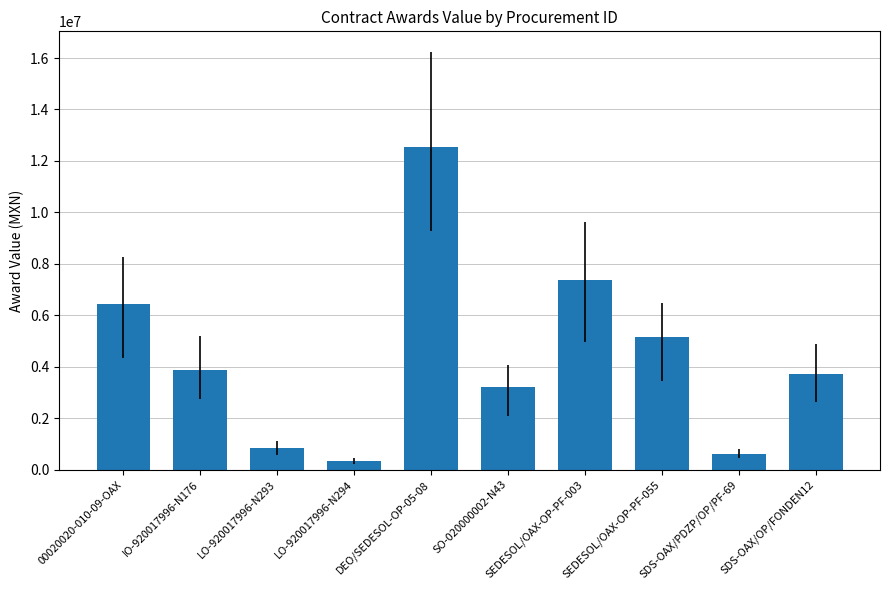

What position from the right is SDS-OAX/PDZP/OP/PF-69?

2